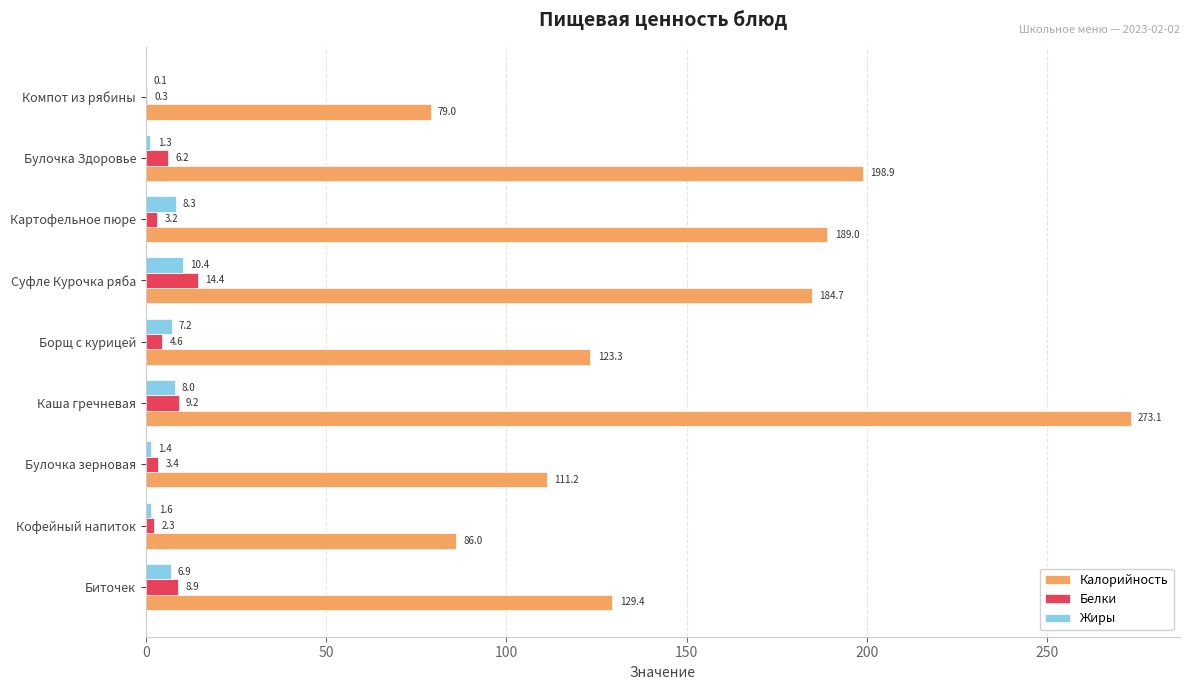

True or false: Жиры has a value of 10.4 at Суфле Курочка ряба.

True